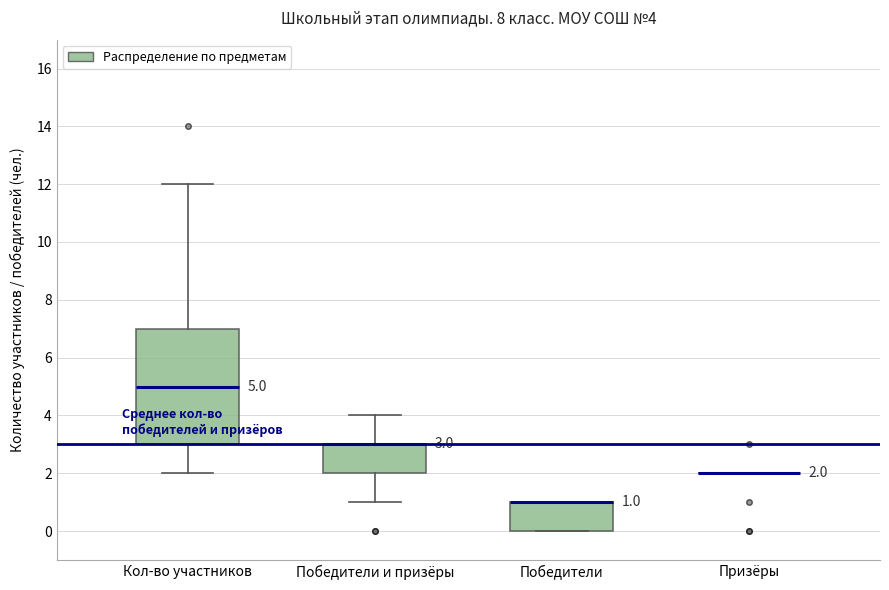

Comparing the boxes themselves (not the whiskers), which one is the tallest?

Кол-во участников